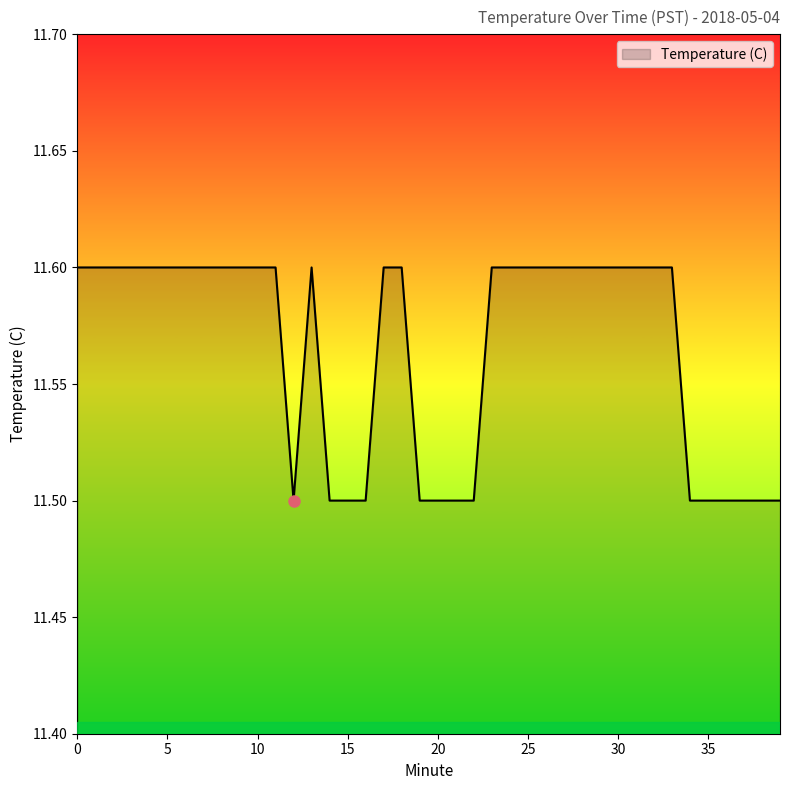

What is the greatest value displayed?

11.6